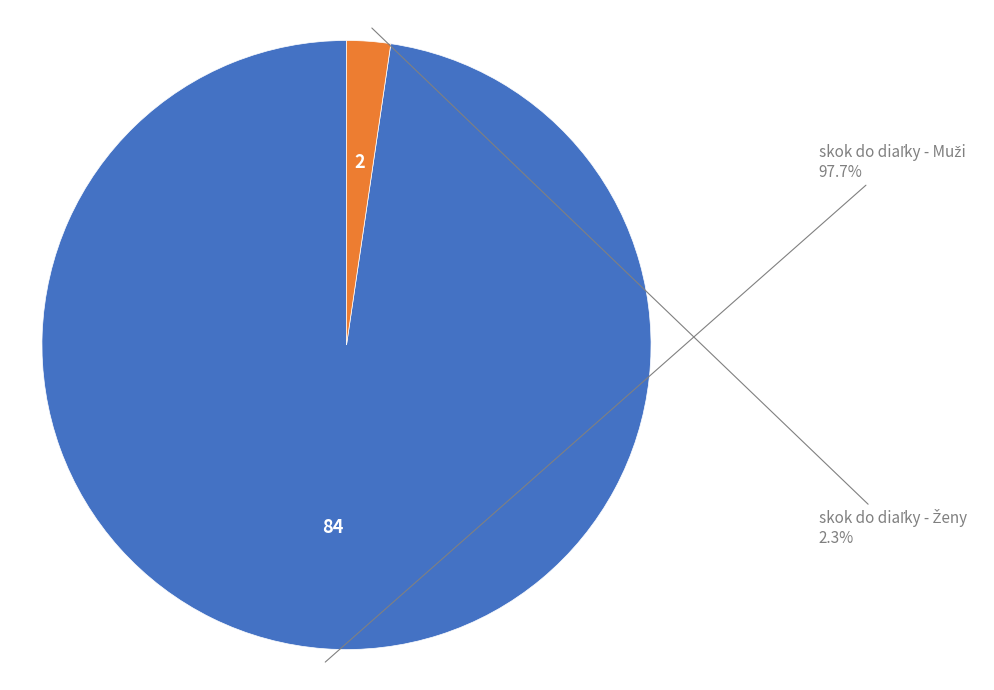

Is the sum of skok do diaľky - Muži and skok do diaľky - Ženy greater than half?

Yes